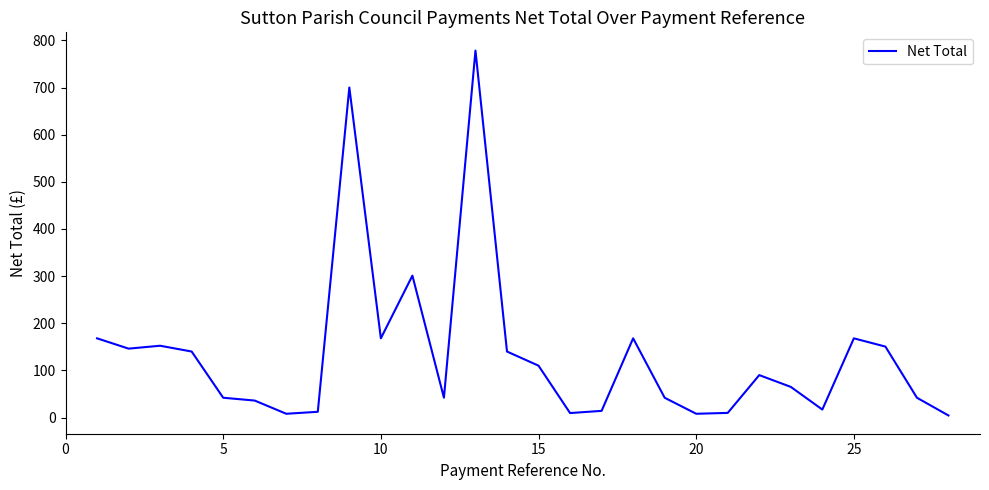

What is the difference between the maximum and minimum values?

774.0